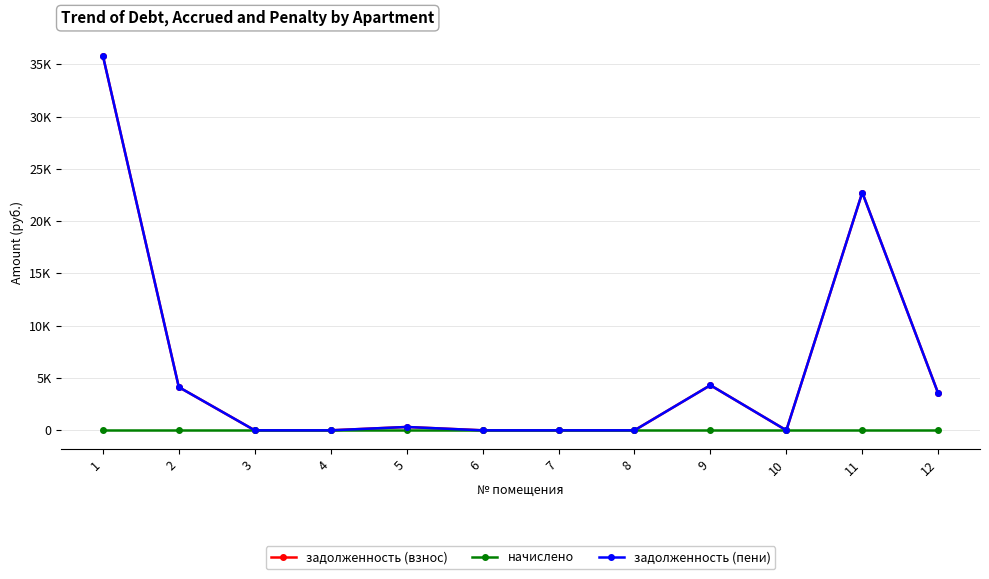

True or false: задолженность (взнос) and начислено intersect in this chart.

False